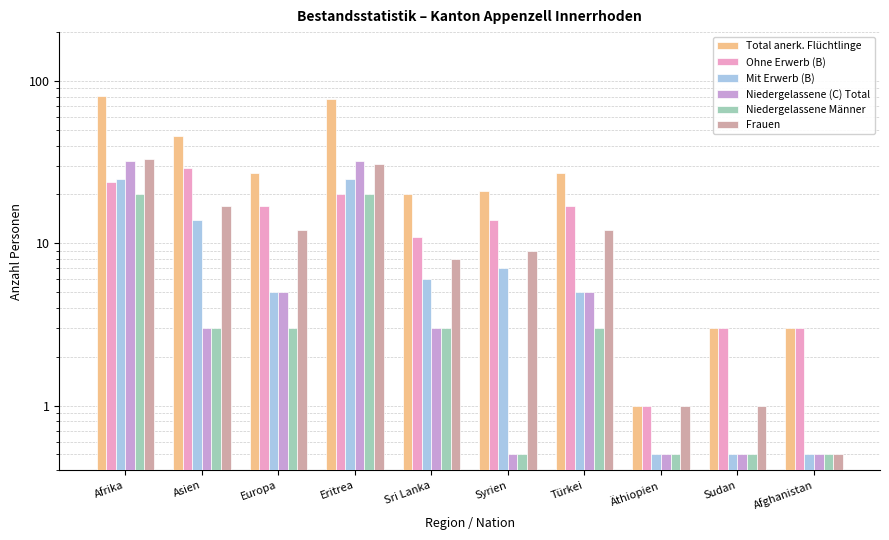

What is the sum of all Total anerk. Flüchtlinge values?

306.0